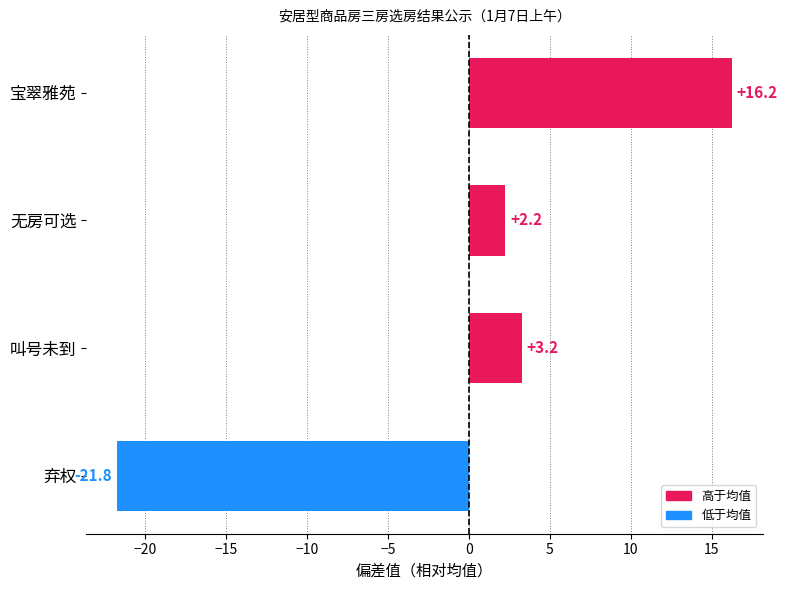

How many values exceed 3?

2